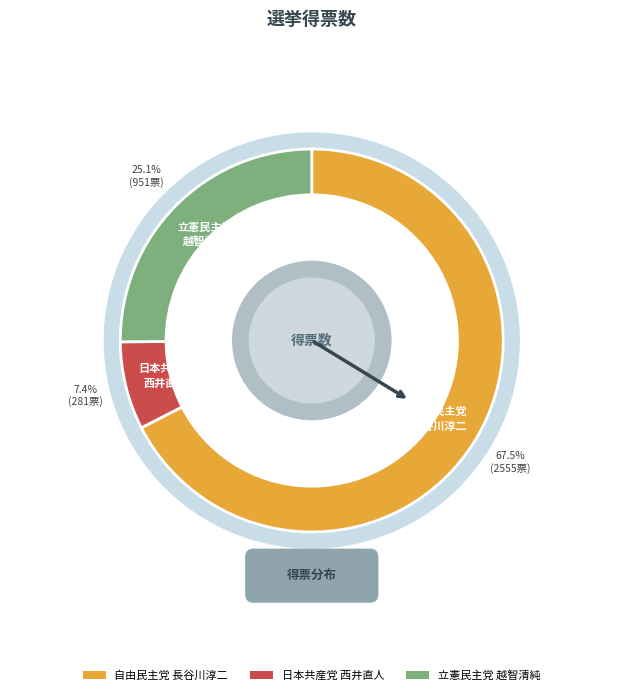

To the nearest percent, what is the combined percentage of 自由民主党
長谷川淳二 and 立憲民主党
越智清純?

93%